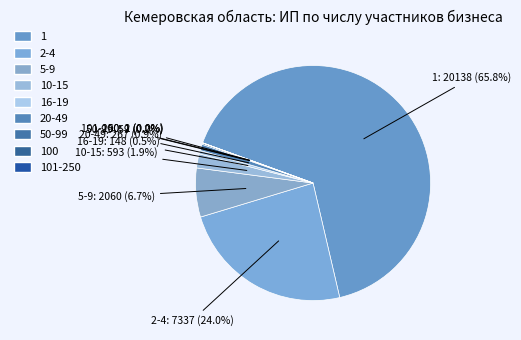

What is the total percentage of 20-49 and 1?

66.7%